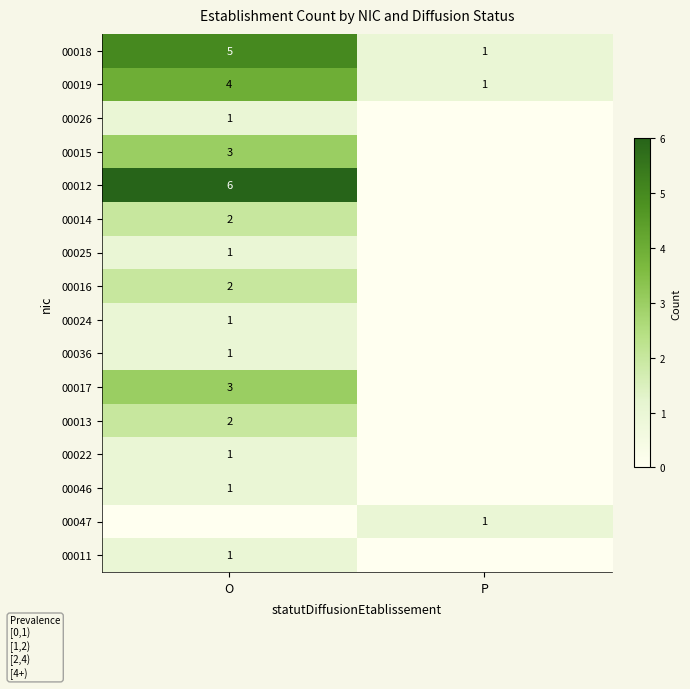

Is it true that 00019 equals 4 at O?

True